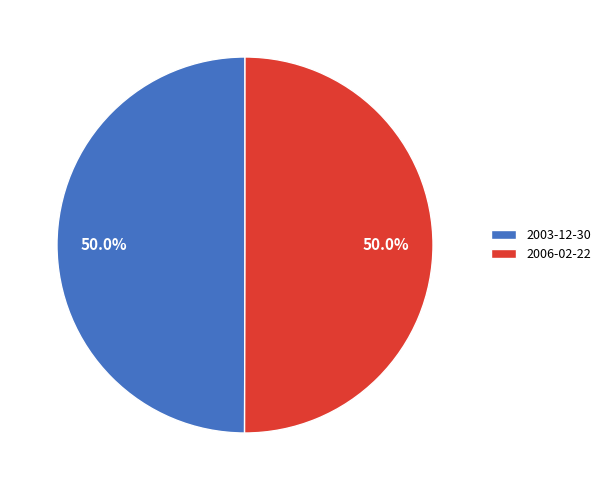

What is the ratio of the value at 2003-12-30 to the value at 2006-02-22?

1.0